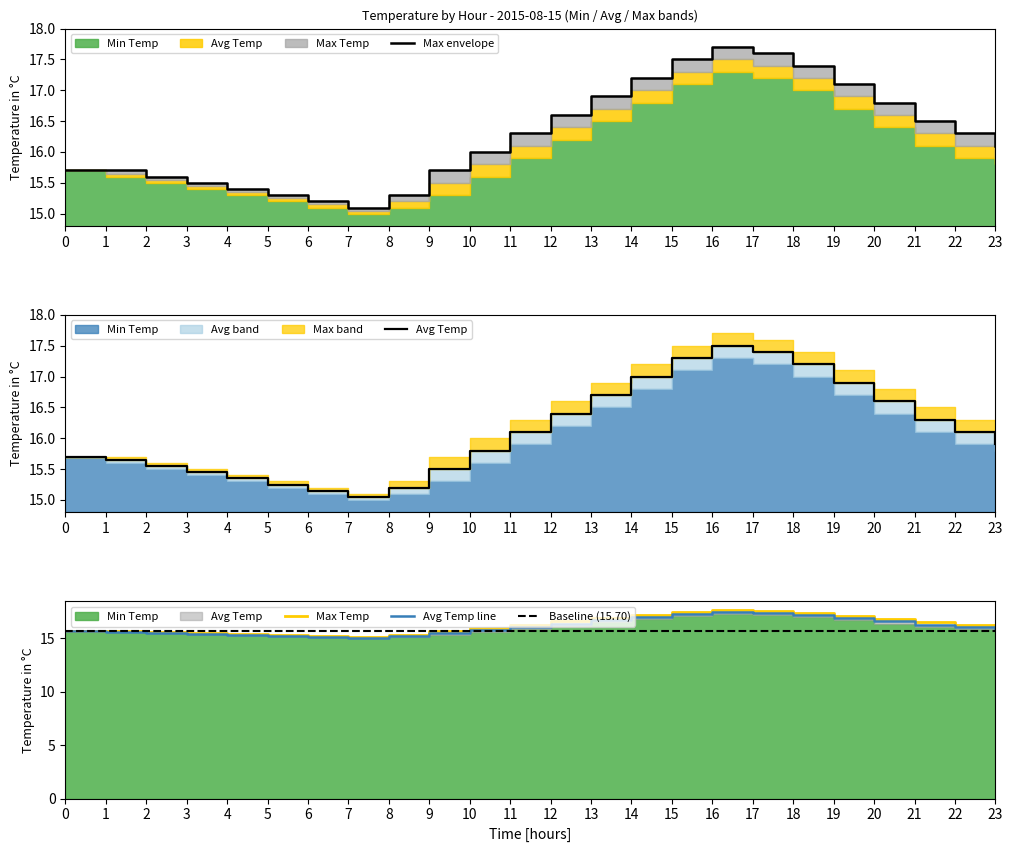

What is the lowest value of the Max Temp series?

15.1